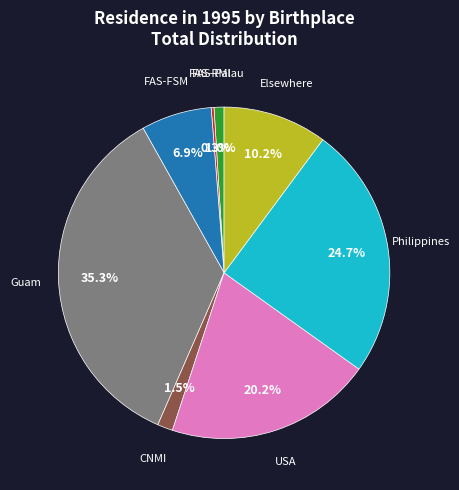

Combined, what portion of the pie is Philippines and USA?

44.9%